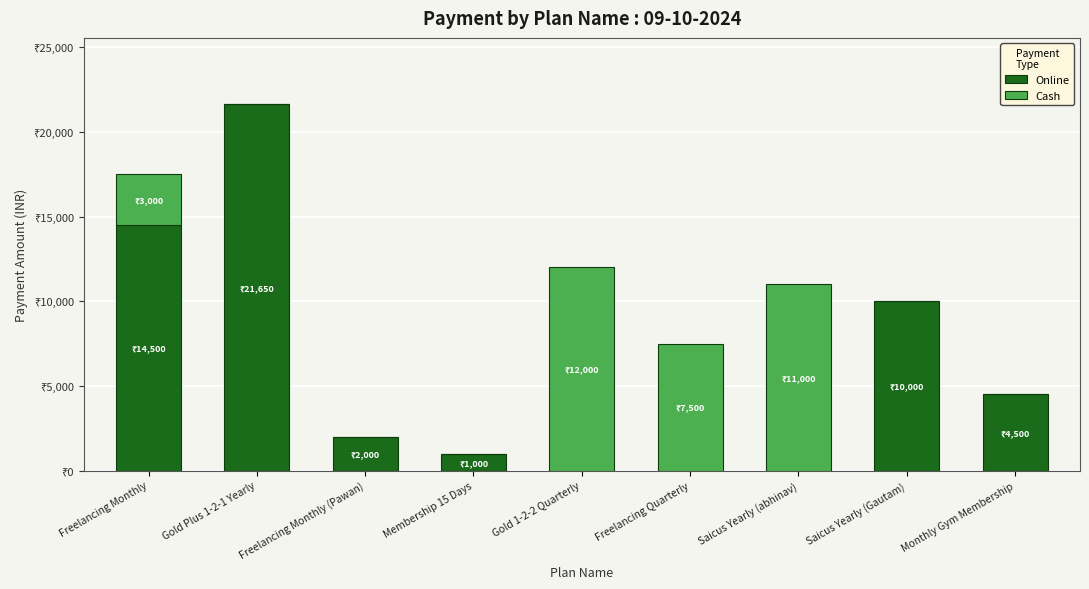

Which series changed the most between Freelancing Monthly and Freelancing Monthly (Pawan)?

Online